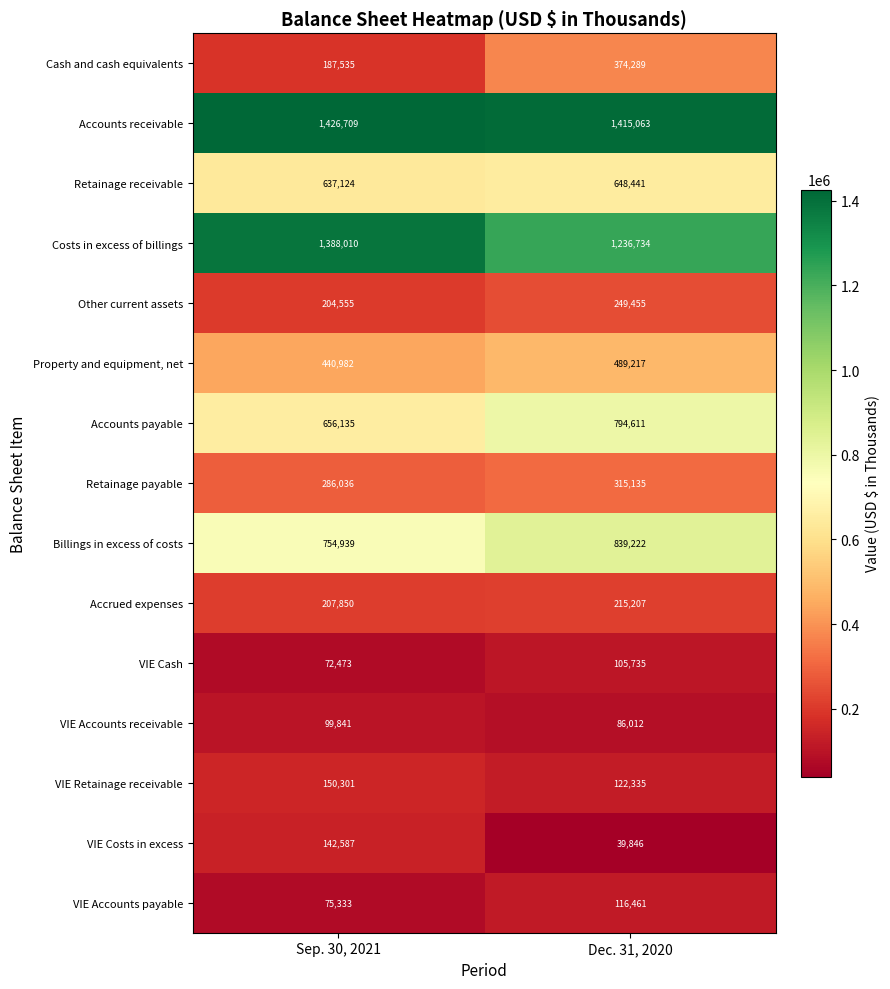

Read the Accounts receivable value at Sep. 30, 2021.

1426709